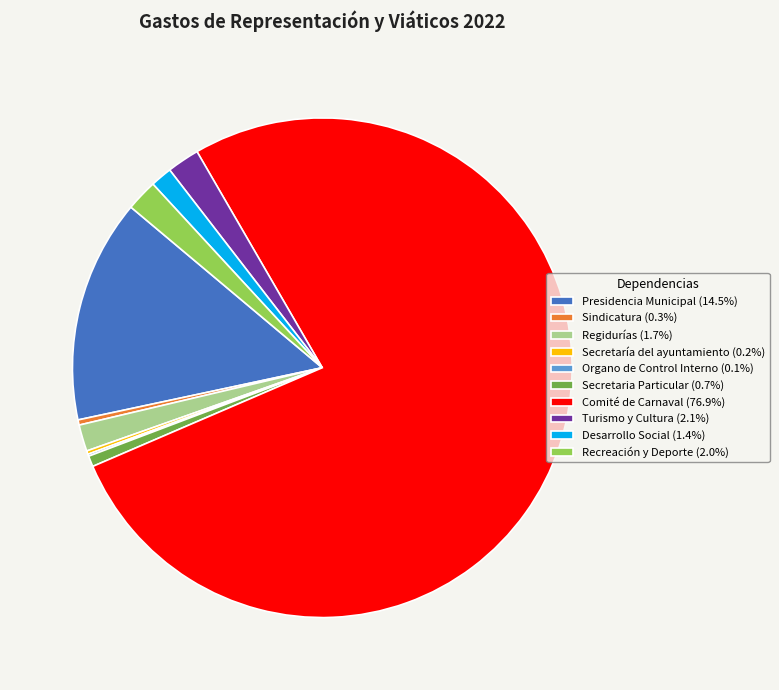

Does any single category account for the majority?

Yes